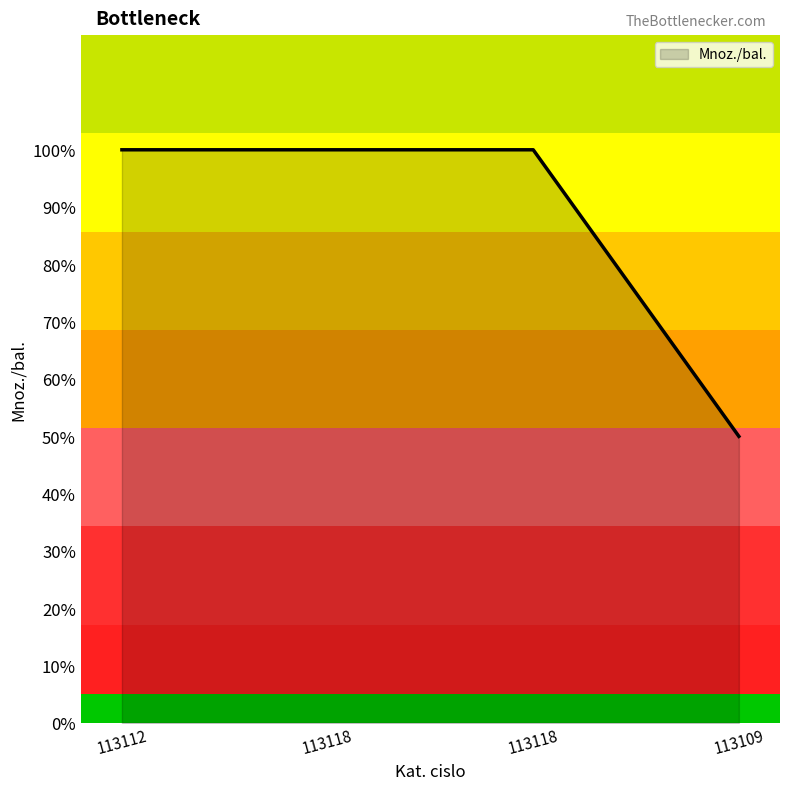

Rank the categories by value from lowest to highest.

113109, 113112, 113118, 113118